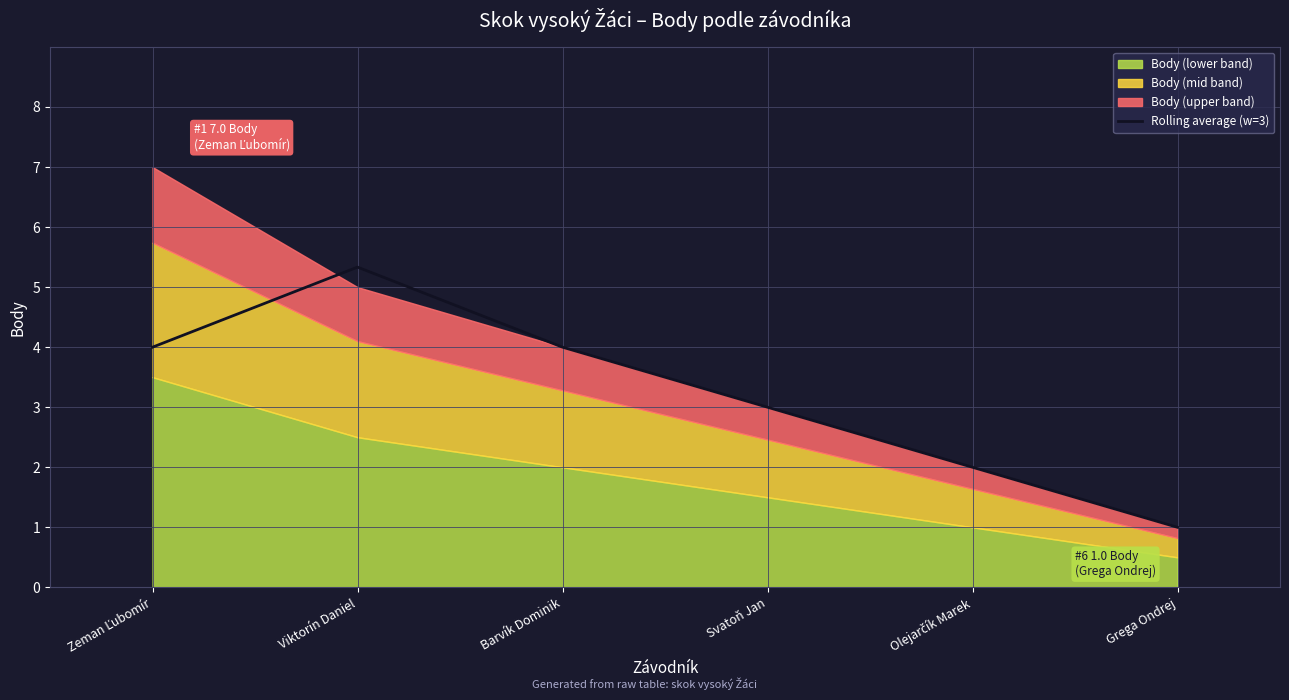

True or false: there are more than 1 points higher than both neighbors.

False